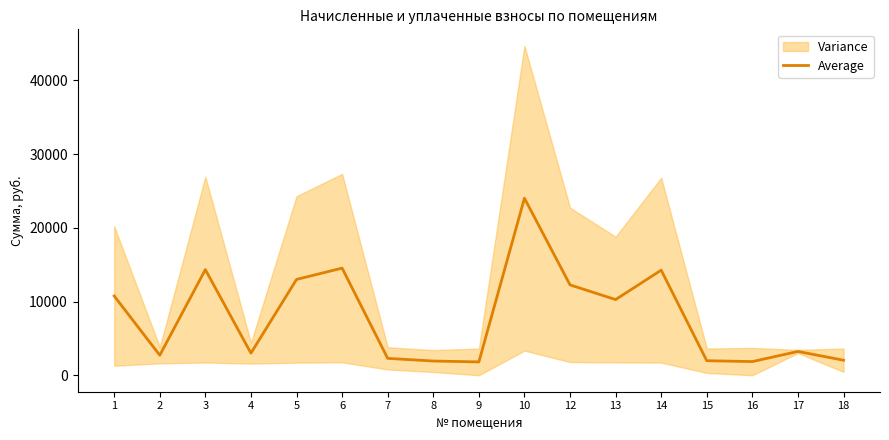

What is the difference between the values at 2 and 7?

422.7